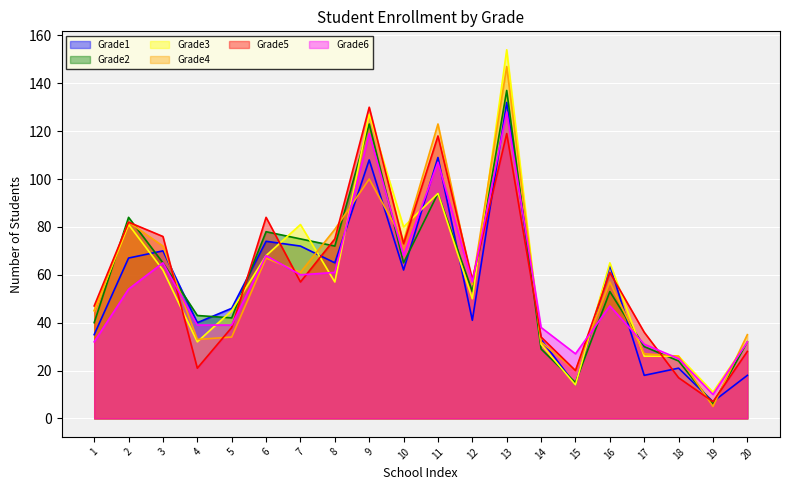

How many lines are shown in the chart?

6